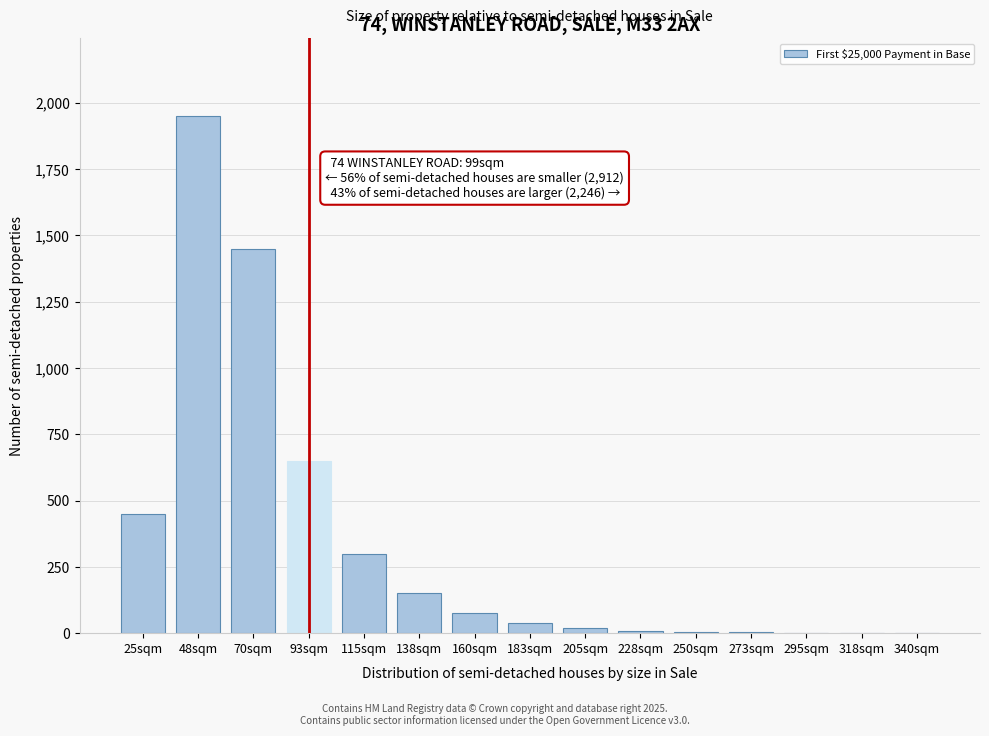

What is the sum of all values?

5107